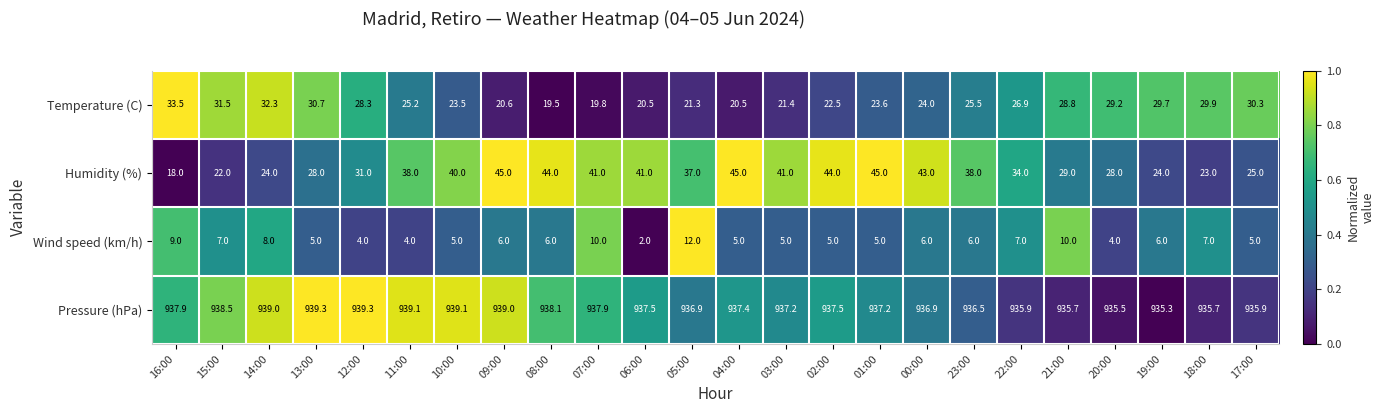

Is it true that Humidity (%) equals 11.5 at 20:00?

False